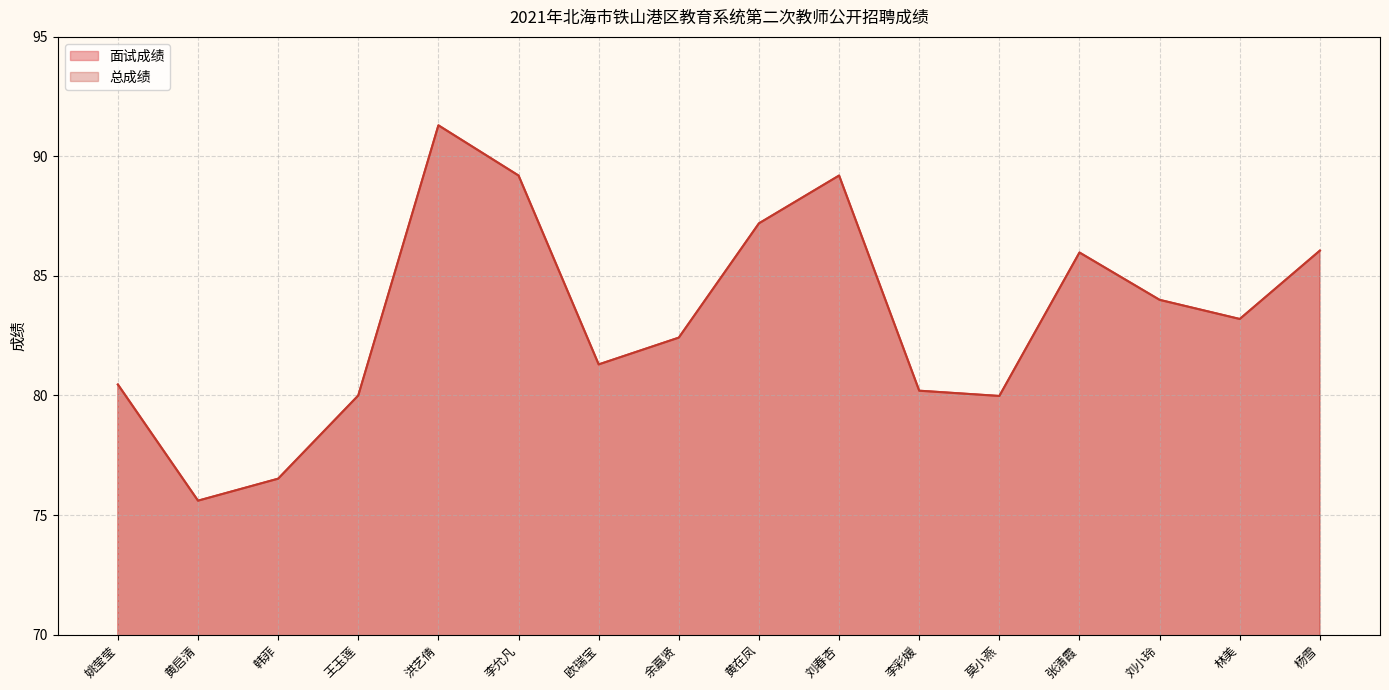

At which label does 总成绩 first exceed 83?

洪艺倩